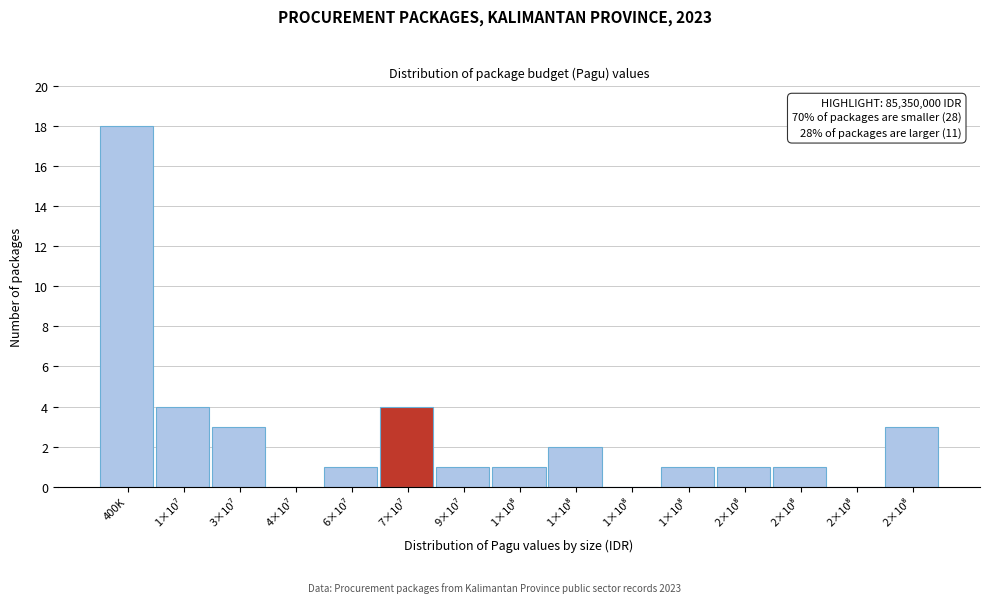

How many data points does each series have?

15